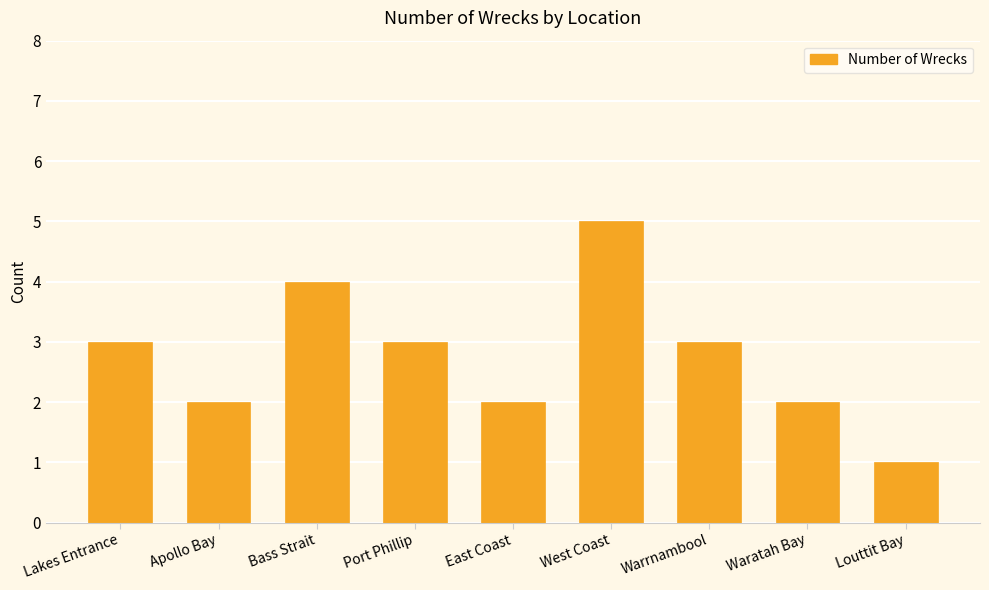

Which has a higher value, West Coast or East Coast?

West Coast